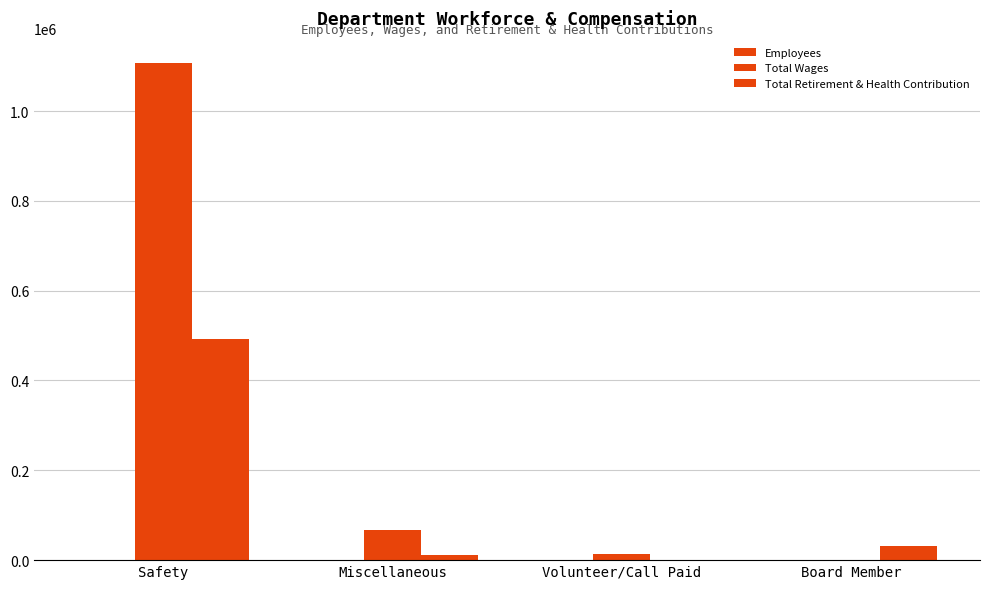

At how many categories does at least one series exceed 740768?

1